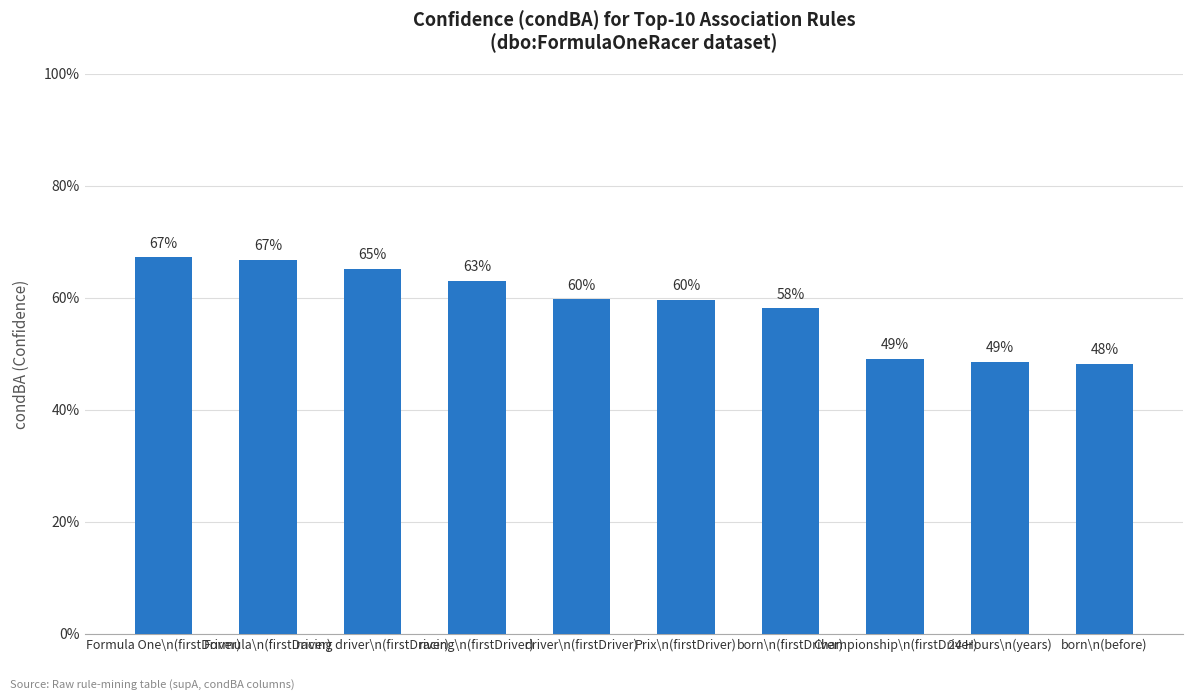

Does the chart contain any negative values?

No